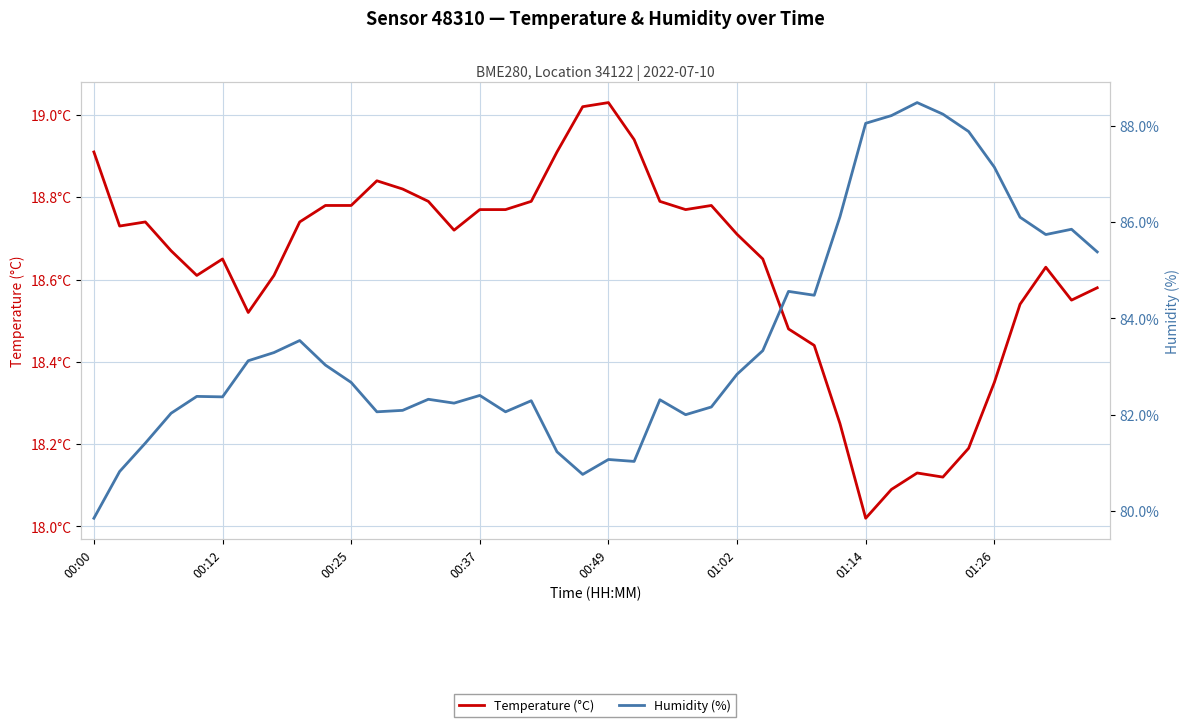

True or false: Temperature (°C) has more than 0 interior local peaks.

True